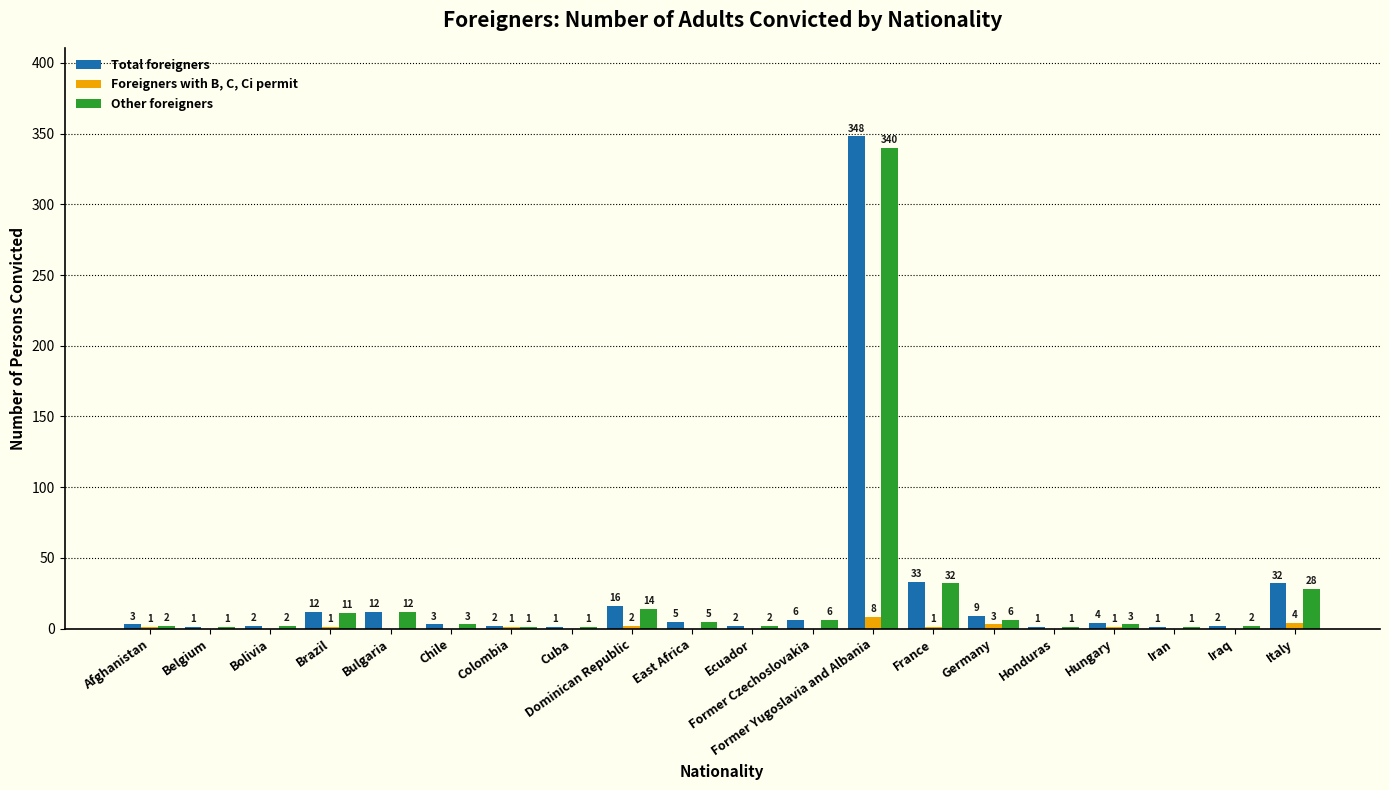

Is the value of Total foreigners at Italy greater than the value of Other foreigners at Former Czechoslovakia?

Yes